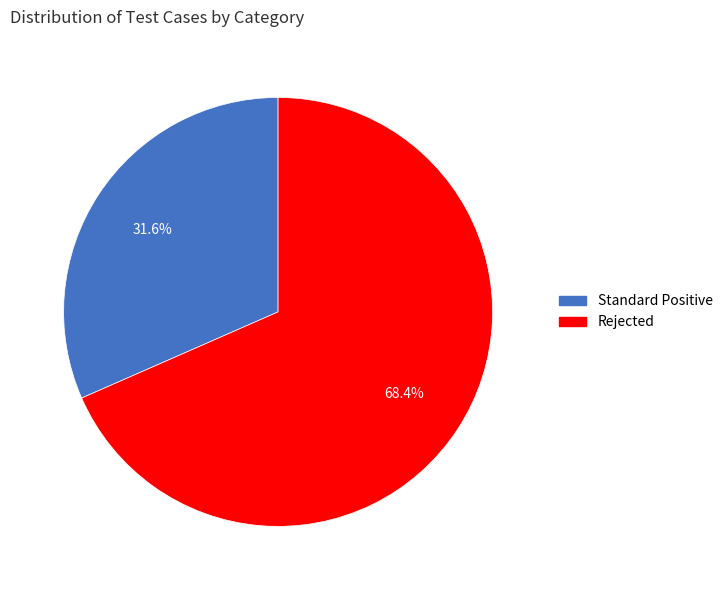

To the nearest percent, what is the average slice percentage?

50%